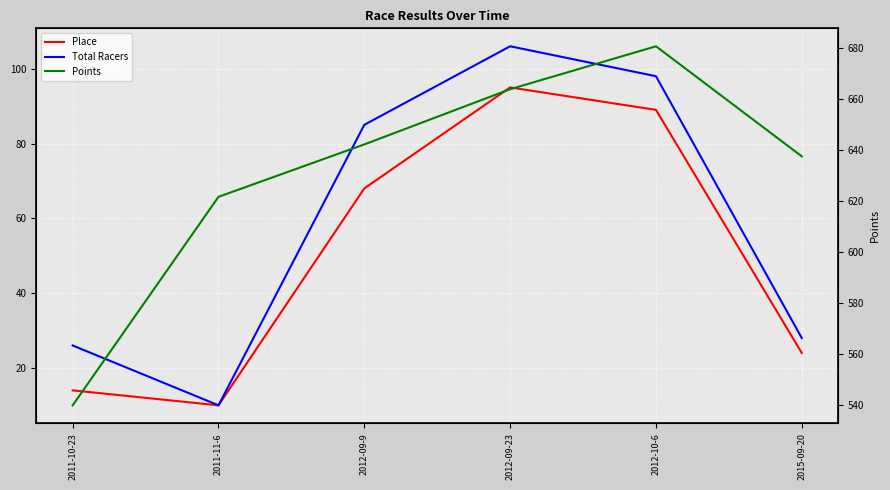

At which label does Total Racers reach its peak?

2012-09-23